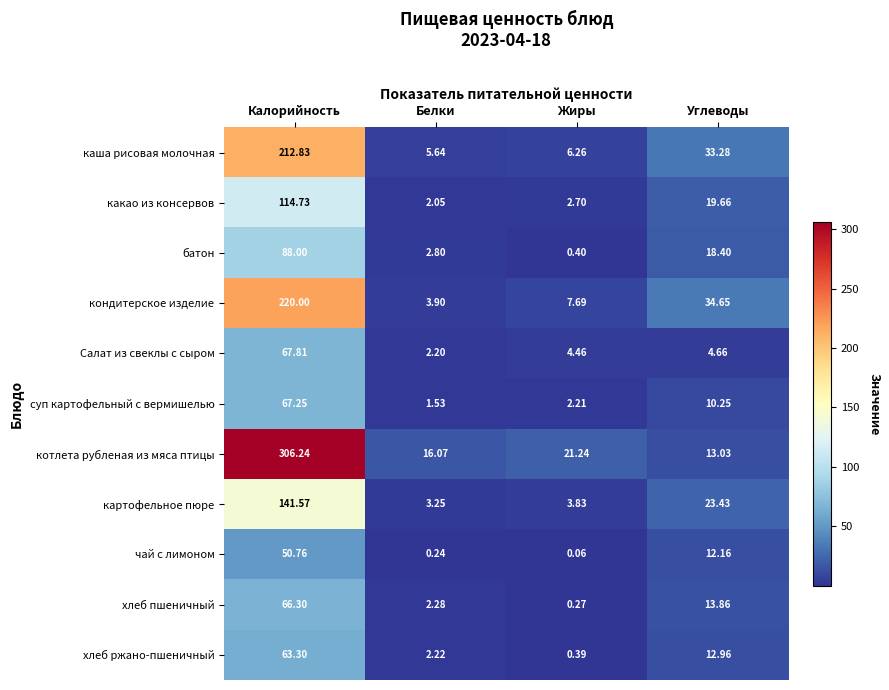

Is the value of Салат из свеклы с сыром at Углеводы greater than the value of котлета рубленая из мяса птицы at Углеводы?

No